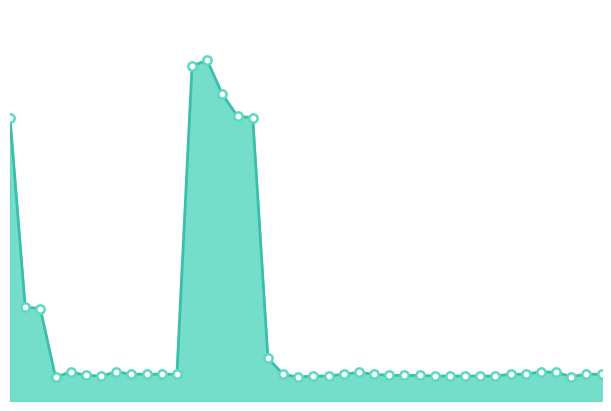

How many lines are shown in the chart?

1